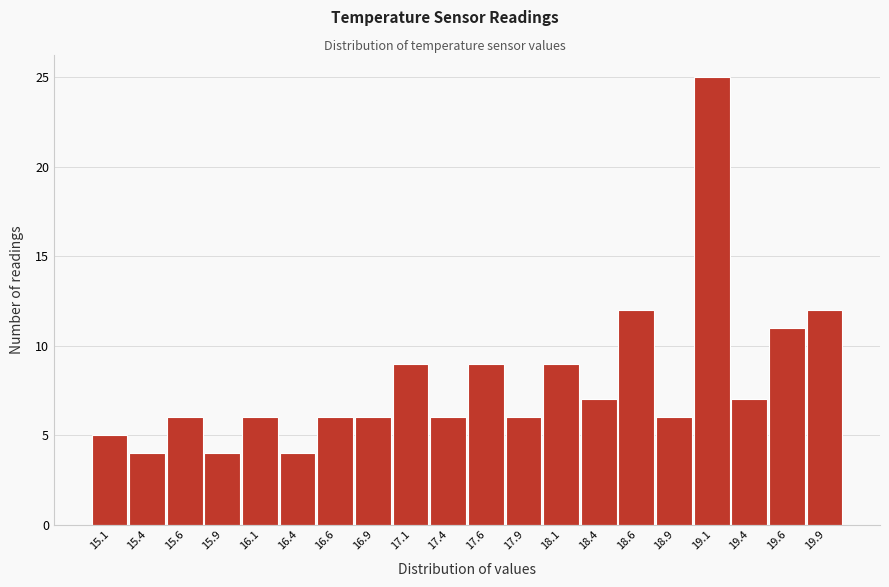

Which range on the x-axis has the tallest bar?

19.00 to 19.25